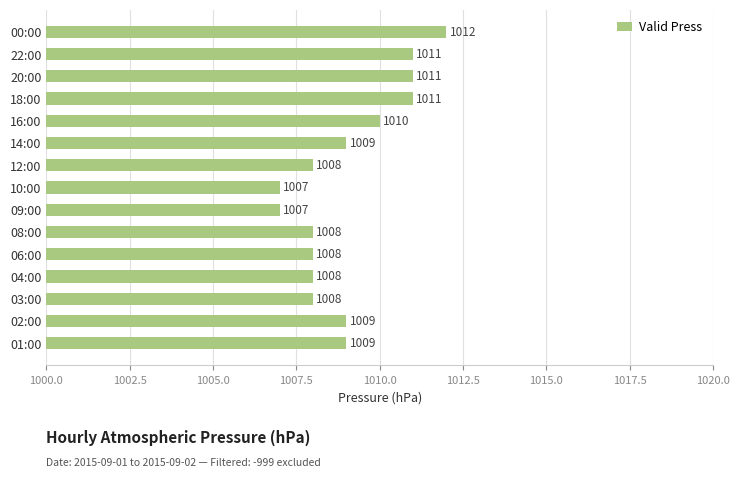

The chart shows a value of 1580 at 09:00. True or false?

False